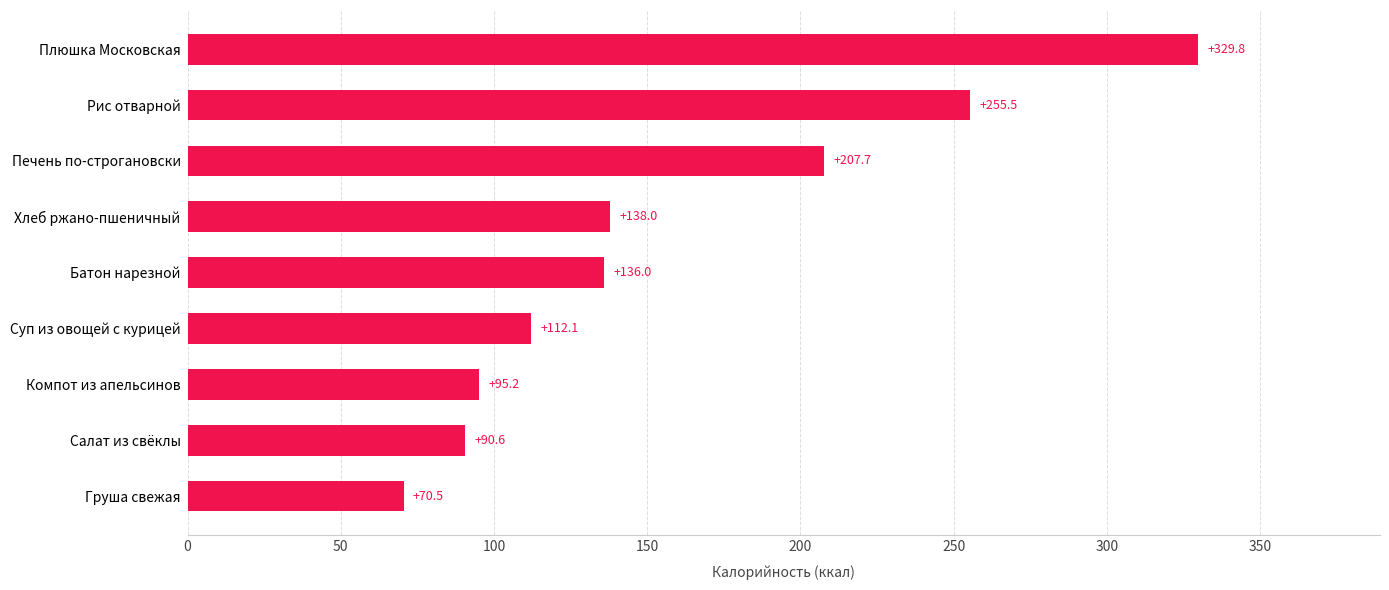

What is the change in value from Суп из овощей с курицей to Батон нарезной?

+23.9